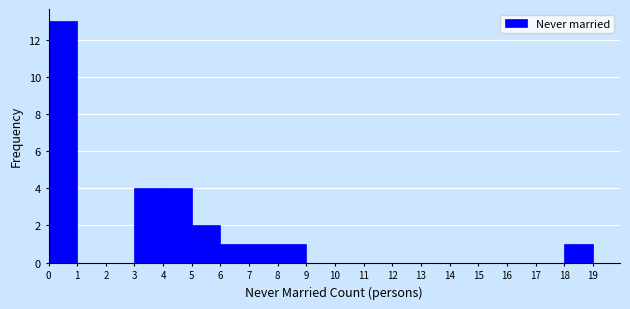

Reading left to right, transcribe this chart: for each bar, give the range it covers on the x-axis and its height. The values are not printed on the chart, so give them approximately, as read against the axis.

0 to 1: 13
1 to 2: 0
2 to 3: 0
3 to 4: 4
4 to 5: 4
5 to 6: 2
6 to 7: 1
7 to 8: 1
8 to 9: 1
9 to 10: 0
10 to 11: 0
11 to 12: 0
12 to 13: 0
13 to 14: 0
14 to 15: 0
15 to 16: 0
16 to 17: 0
17 to 18: 0
18 to 19: 1